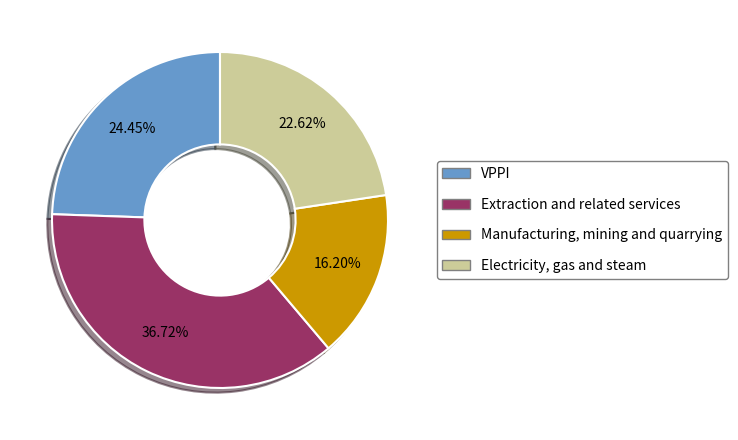

Is it true that Manufacturing, mining and quarrying is 16% of the pie?

True